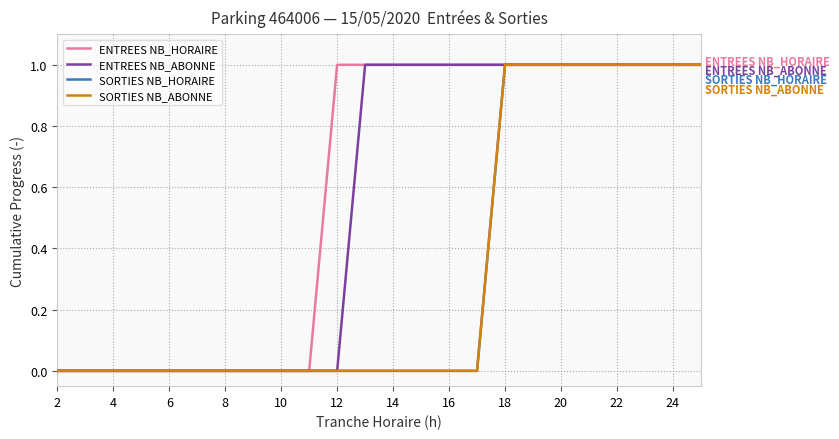

What is the difference between the maximum and second lowest values in the ENTREES NB_HORAIRE series?

1